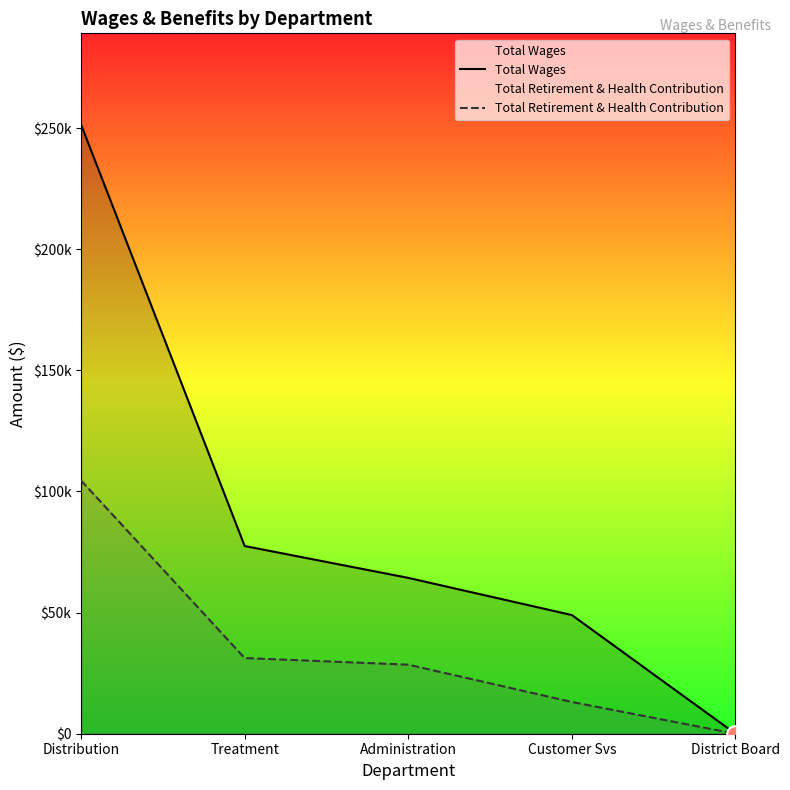

How many series are shown in this chart?

2